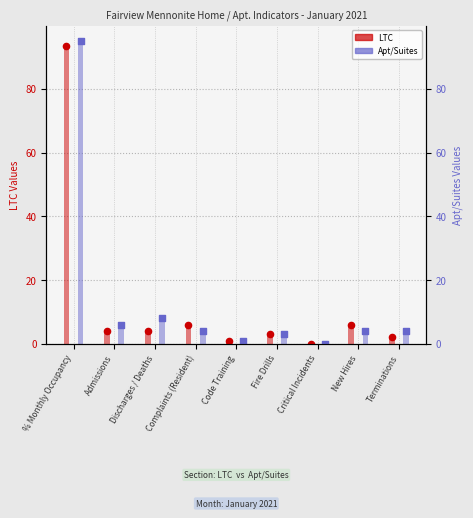

Which series reaches the maximum Y coordinate?

Apt/Suites